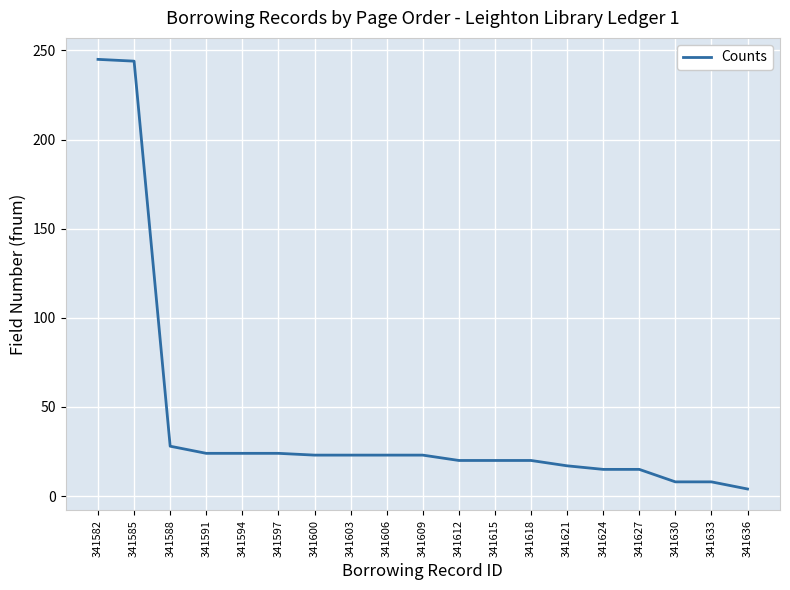

How many categories are shown in the chart?

19